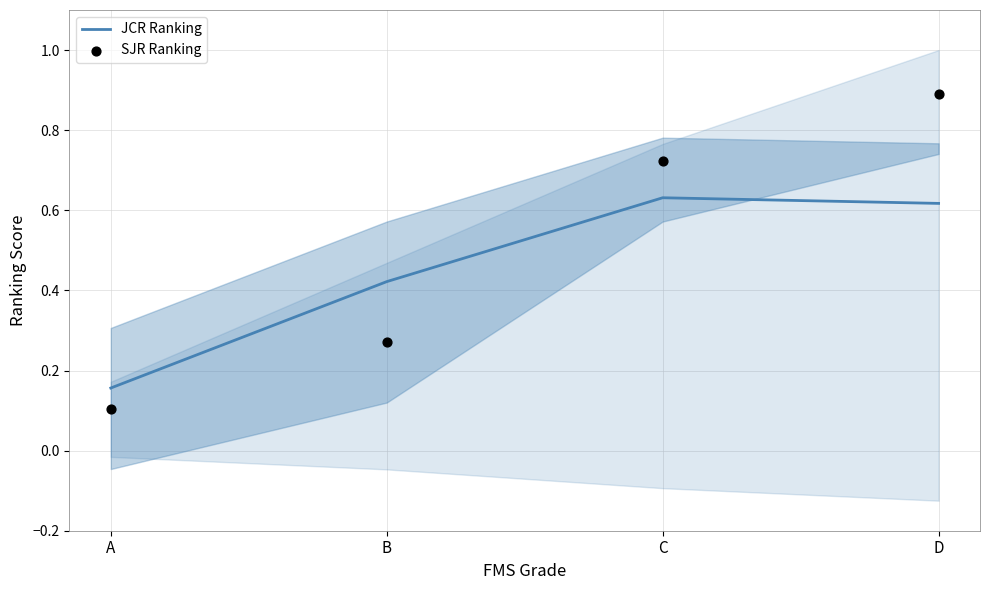

What are all the series names shown in the legend?

JCR Ranking, SJR Ranking